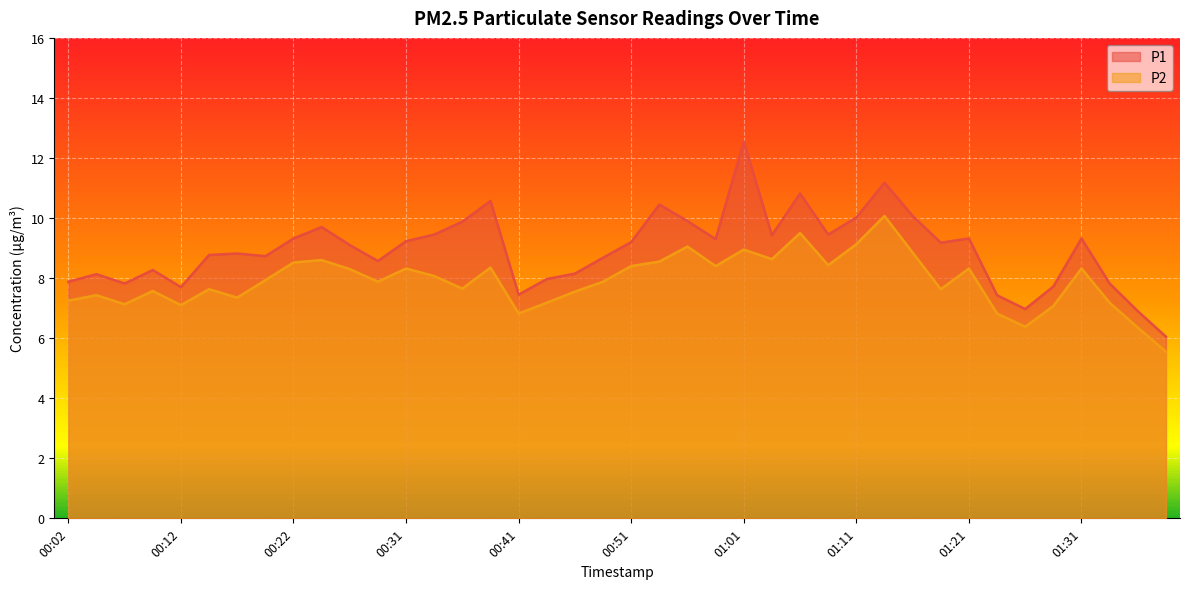

At which label does P2 reach its minimum?

01:38